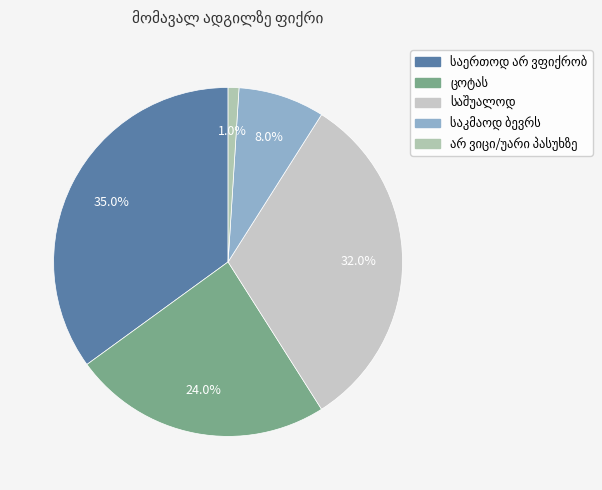

Does არ ვიცი/უარი პასუხზე represent more than half of the total?

No